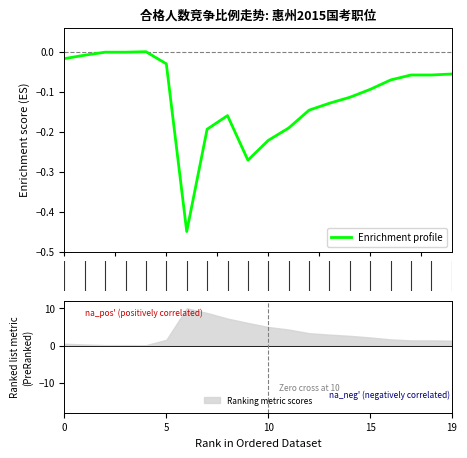

Does the chart have visible grid lines?

No